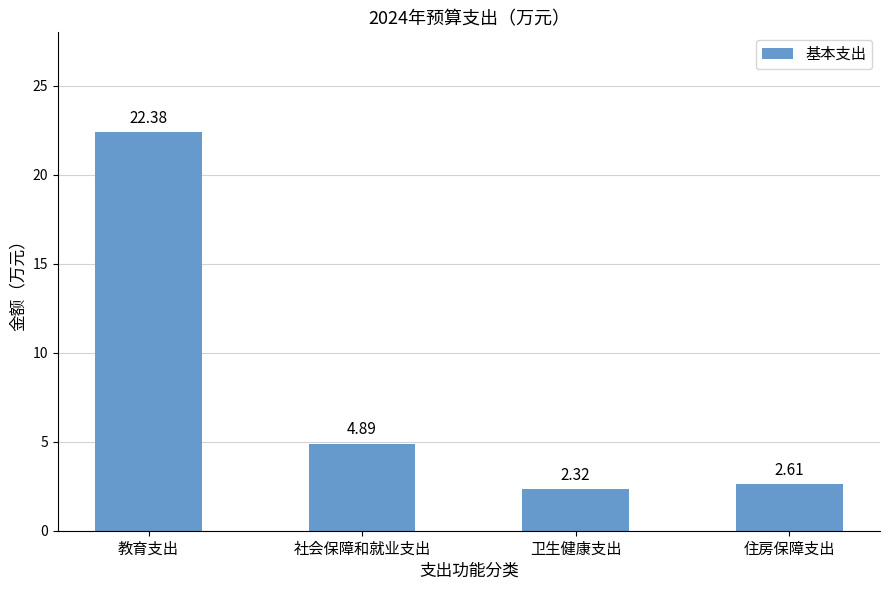

Rank the categories by value from highest to lowest.

教育支出, 社会保障和就业支出, 住房保障支出, 卫生健康支出